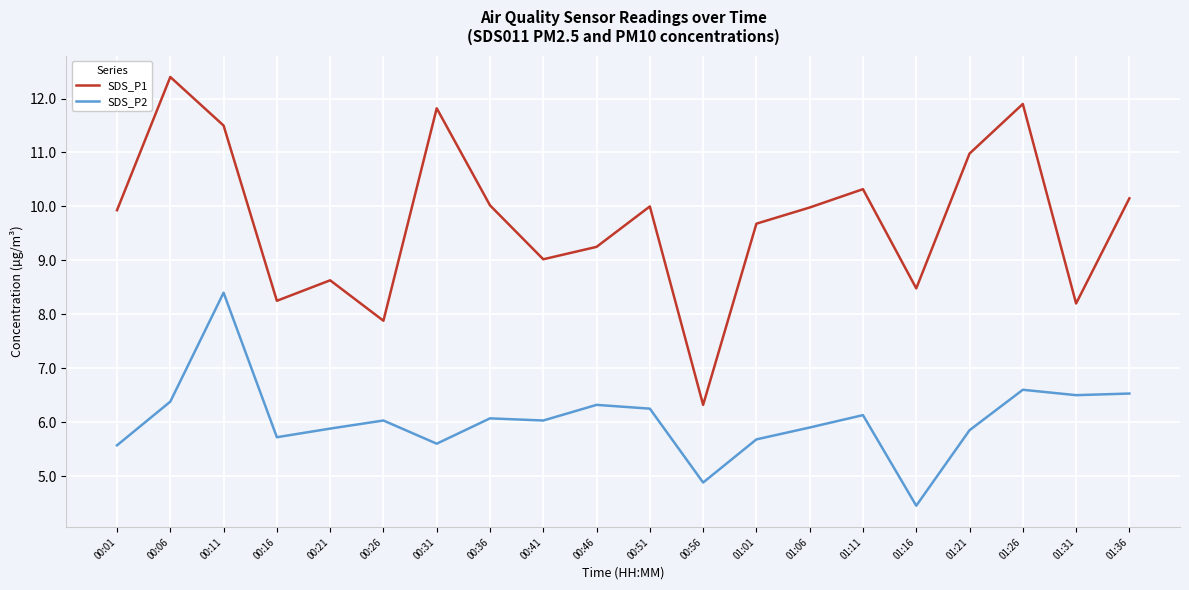

Which category has the lowest value across all series?

01:16